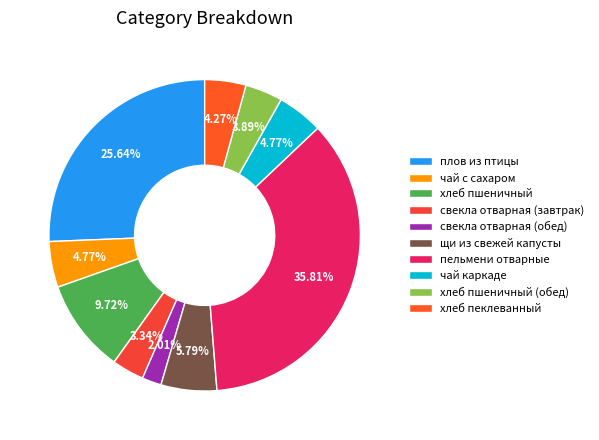

Which category has the biggest portion of the pie?

пельмени отварные